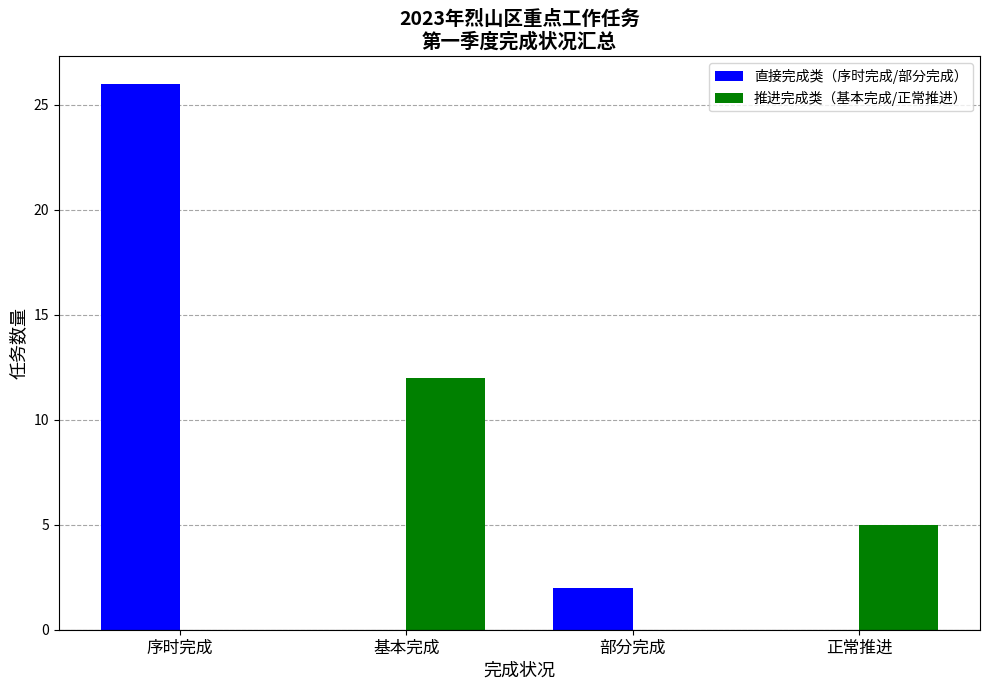

How many distinct data groups are displayed?

2